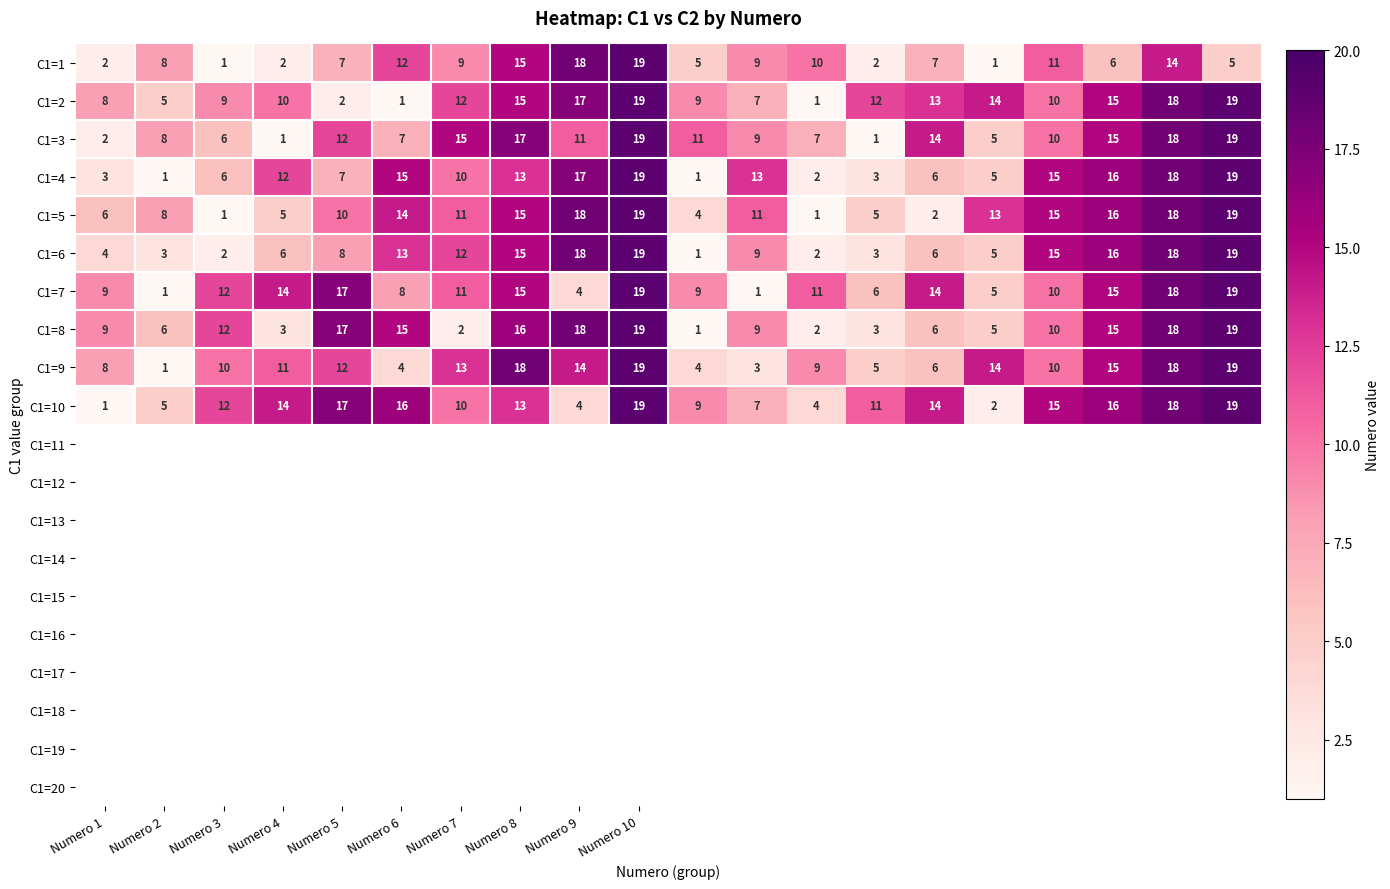

What is the maximum value for C1=10?

19